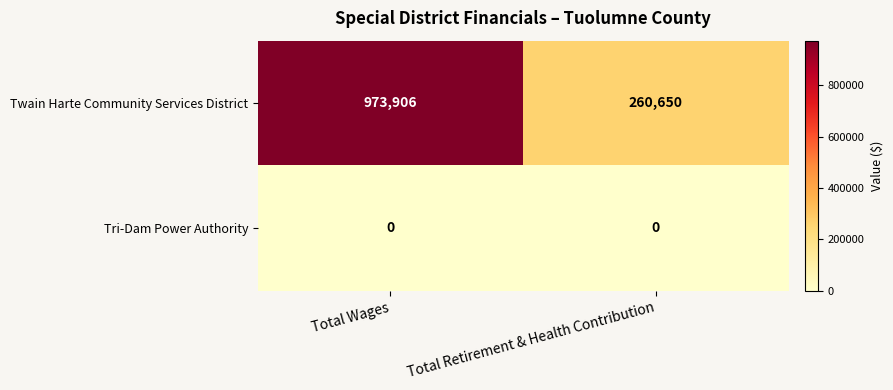

Between Total Wages and Total Retirement & Health Contribution, which series saw the biggest shift?

Twain Harte Community Services District